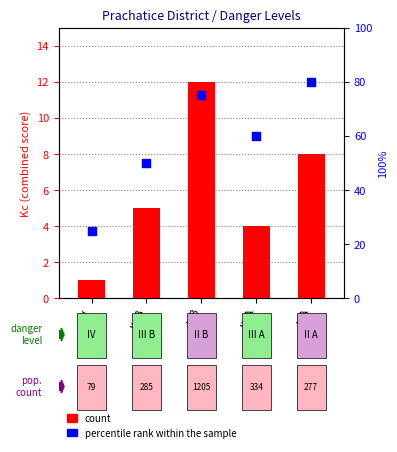

Which series has the largest Y range (max minus min)?

percentile rank within the sample